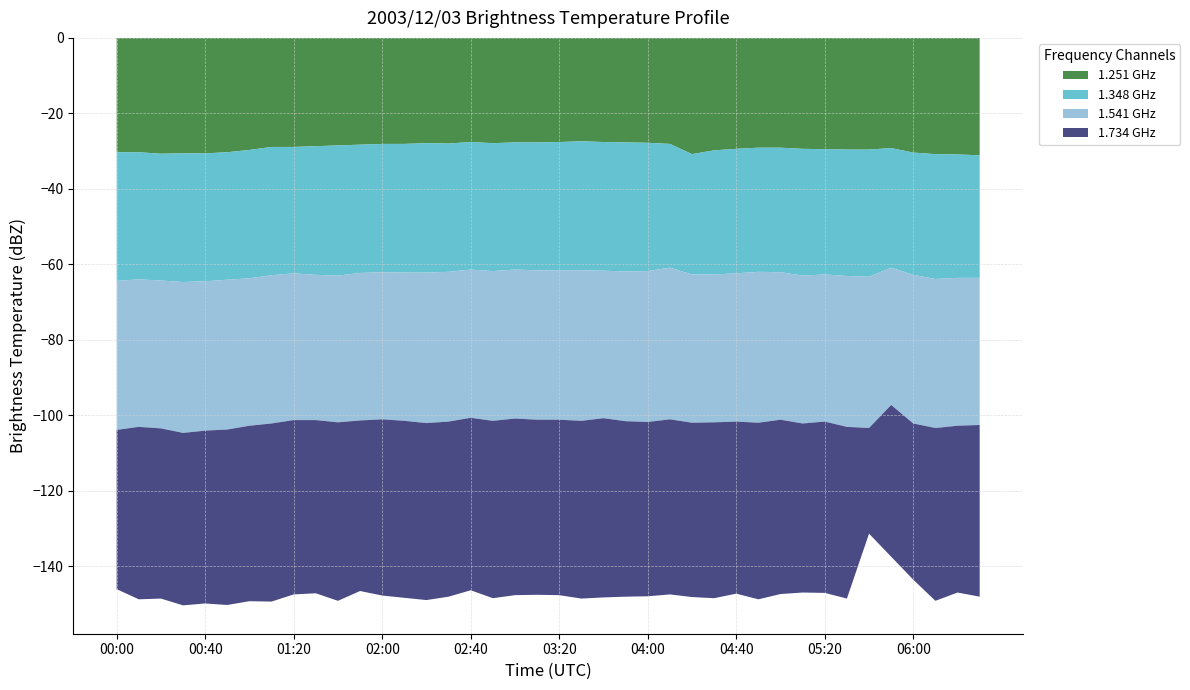

Reading left to right, what are all the values shown in this chart?

1.251 GHz: -30.3	-30.3	-30.7	-30.6	-30.6	-30.3	-29.7	-28.9	-28.9	-28.7	-28.5	-28.3	-28.1	-28.1	-27.9	-28.0	-27.6	-27.9	-27.7	-27.7	-27.6	-27.4	-27.6	-27.7	-27.8	-28.1	-30.8	-29.8	-29.4	-29.1	-29.1	-29.4	-29.5	-29.6	-29.6	-29.2	-30.4	-30.8	-30.9	-31.1
1.348 GHz: -34.1	-33.7	-33.6	-34.1	-33.9	-33.8	-34.0	-34.0	-33.5	-34.1	-34.5	-34.0	-34.0	-34.1	-34.3	-34.0	-33.8	-33.9	-33.7	-33.9	-34.0	-34.2	-34.1	-34.2	-34.0	-32.8	-31.9	-32.9	-33.0	-32.9	-33.0	-33.6	-33.2	-33.5	-33.7	-31.7	-32.4	-33.1	-32.7	-32.5
1.541 GHz: -39.5	-39.1	-39.2	-40.0	-39.6	-39.7	-39.1	-39.3	-38.9	-38.5	-38.9	-39.1	-39.0	-39.3	-39.9	-39.7	-39.3	-39.7	-39.5	-39.6	-39.6	-39.9	-39.1	-39.7	-40.0	-40.2	-39.3	-39.2	-39.3	-40.0	-39.1	-39.2	-39.0	-40.0	-40.1	-36.4	-39.4	-39.5	-39.2	-39.0
1.734 GHz: -42.2	-45.7	-45.1	-45.7	-45.8	-46.5	-46.5	-47.2	-46.2	-45.9	-47.3	-45.2	-46.7	-46.9	-46.9	-46.4	-45.7	-47.0	-46.8	-46.4	-46.5	-47.1	-47.5	-46.5	-46.2	-46.4	-46.2	-46.6	-45.6	-46.8	-46.2	-44.8	-45.4	-45.5	-28.0	-40.2	-41.4	-45.8	-44.2	-45.5